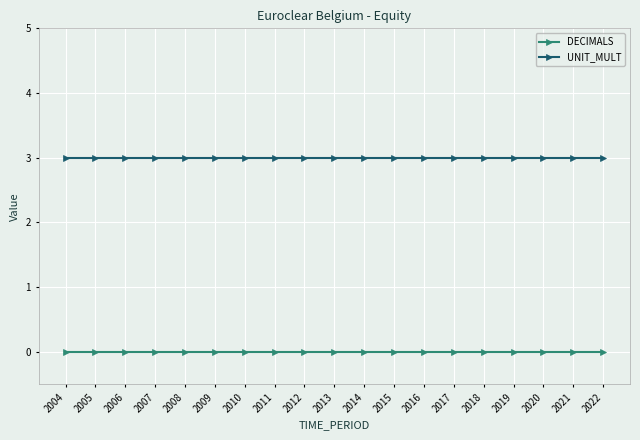

Reading left to right, list all the values displayed in this chart.

DECIMALS: 0	0	0	0	0	0	0	0	0	0	0	0	0	0	0	0	0	0	0
UNIT_MULT: 3	3	3	3	3	3	3	3	3	3	3	3	3	3	3	3	3	3	3